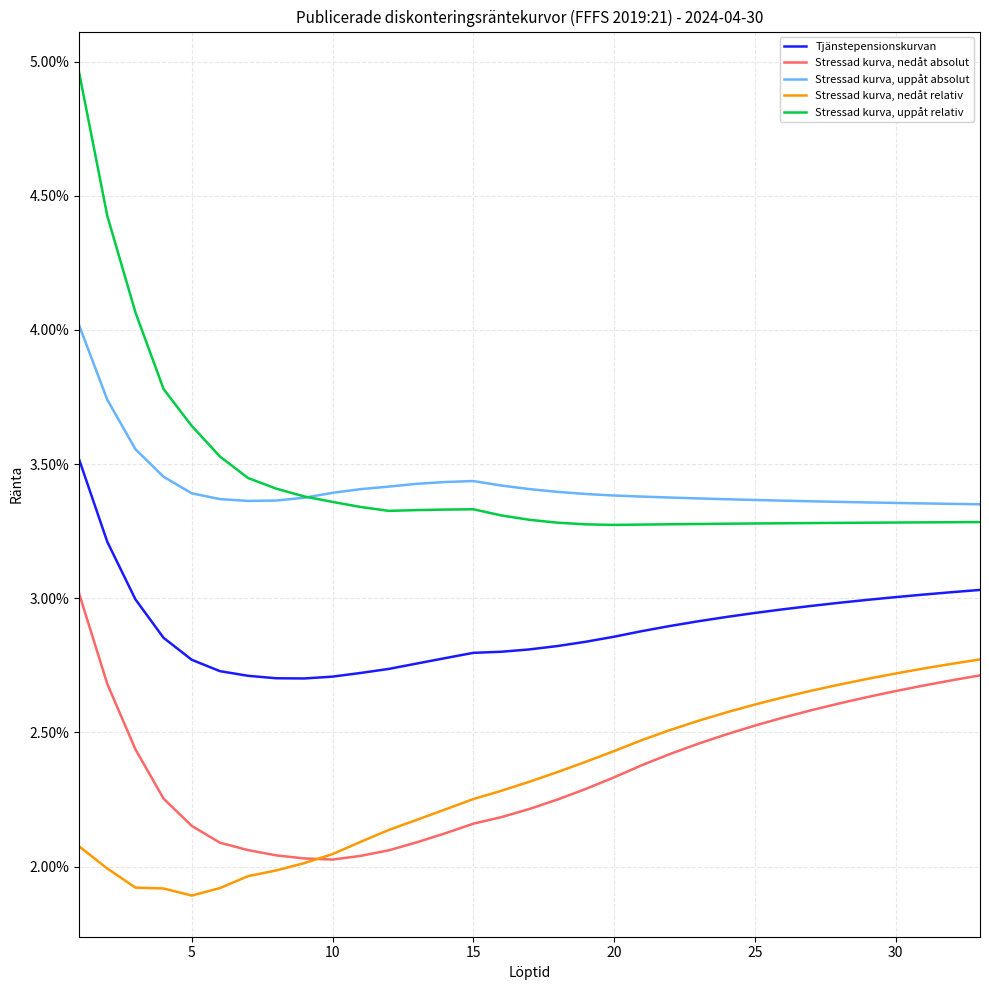

In Stressad kurva, nedåt relativ, how many points are lower than both neighbors (excluding endpoints)?

1